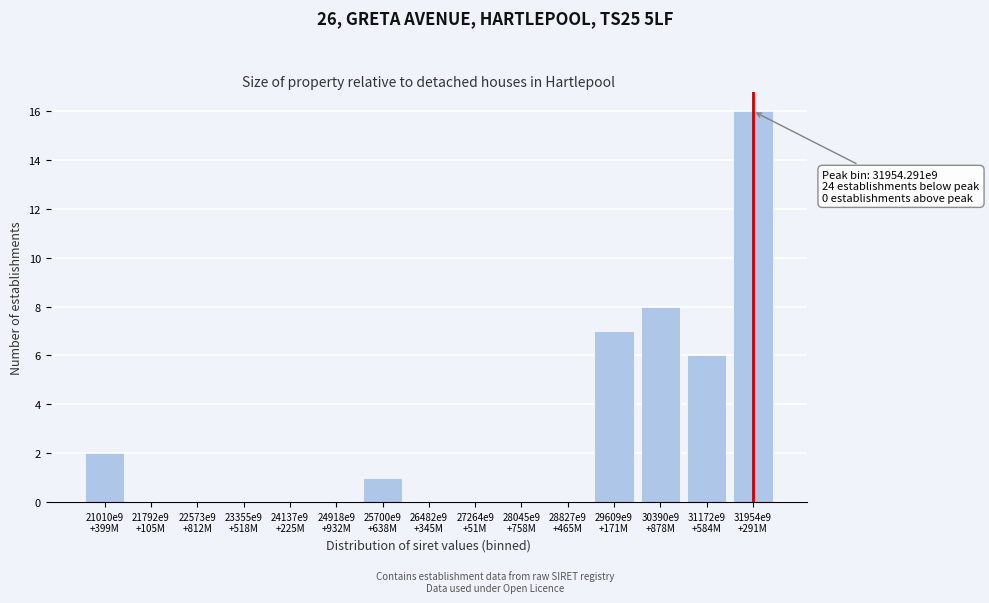

What is the sum of all values?

40